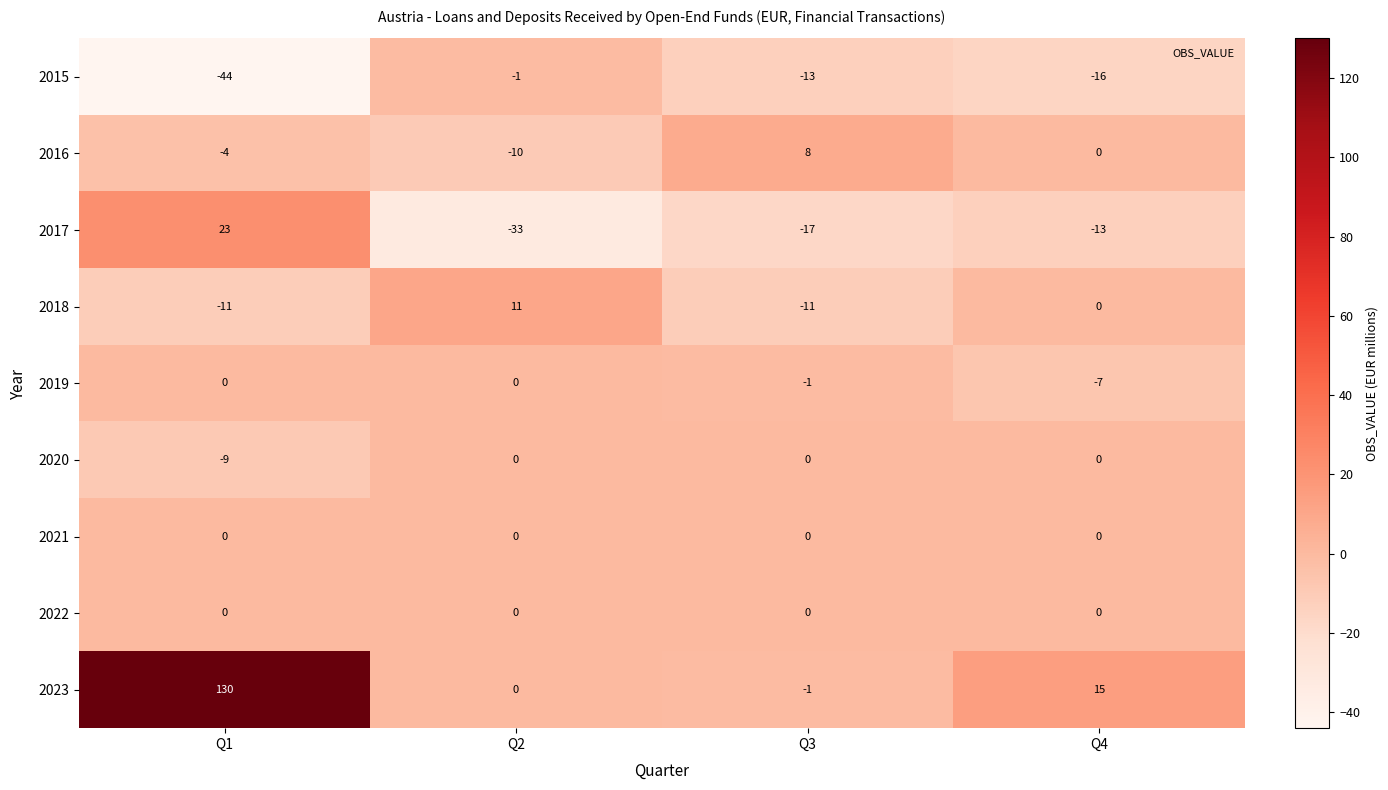

True or false: 2016 has a value of -4 at Q1.

True